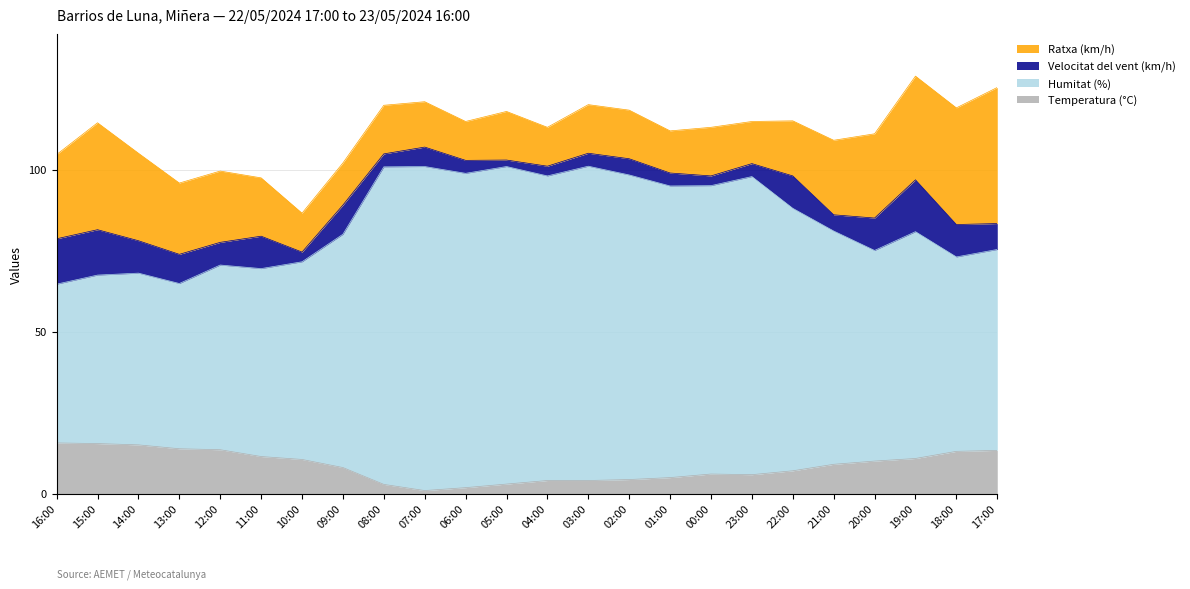

True or false: Humitat (%) and Temperatura (°C) intersect in this chart.

False